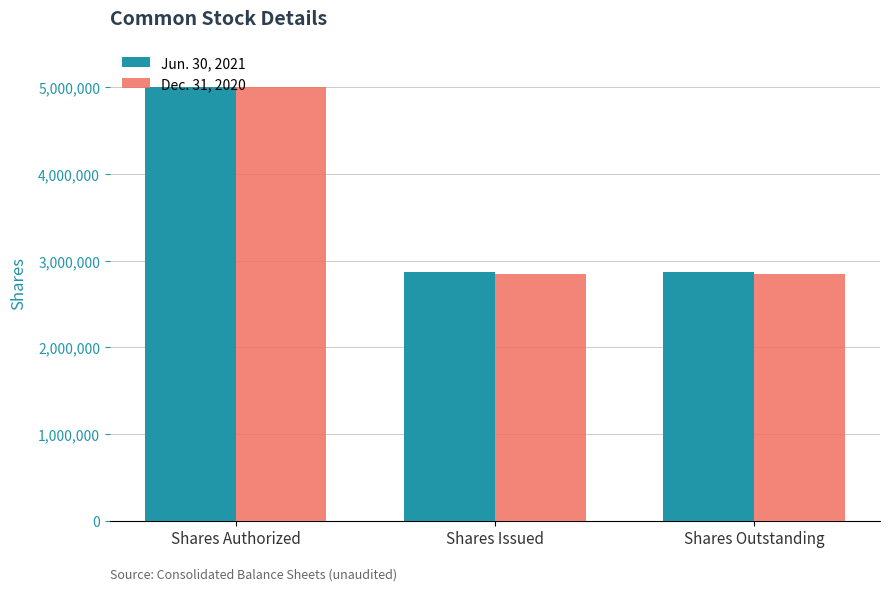

Is it true that Jun. 30, 2021 equals 2861697 at Shares Issued?

True